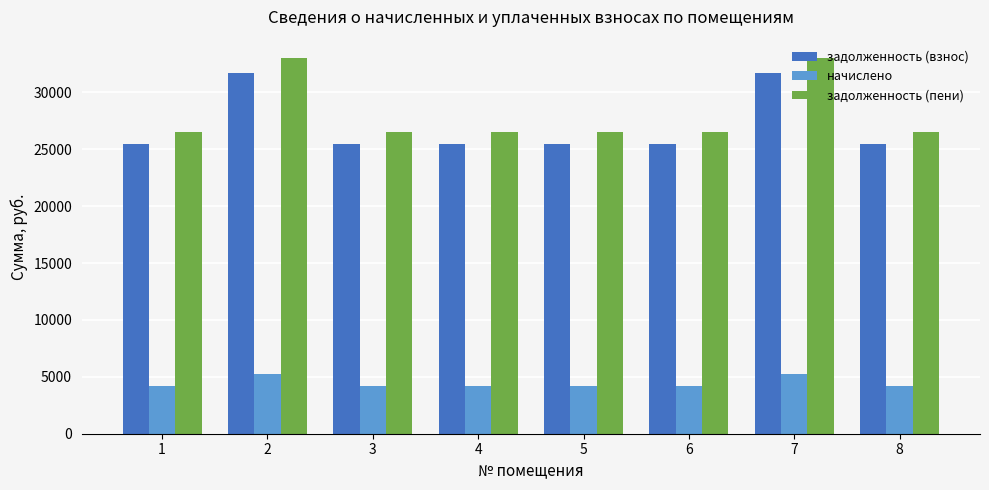

What is the average value of the задолженность (пени) series?

28161.0